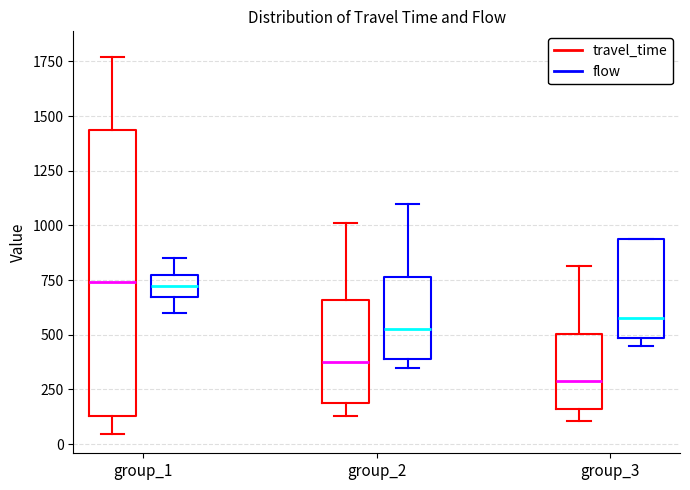

Reading left to right, transcribe this box plot: for each box, give where its median line is, the range the box spans, and where its two whiskers end, as read against the y-axis. The values are not printed on the chart, so give them approximately, as read against the axis.

group_1 (travel_time): median 750, box 150 to 1450, whiskers 50 to 1750
group_1 (flow): median 750, box 700 to 800, whiskers 600 to 850
group_2 (travel_time): median 400, box 200 to 650, whiskers 150 to 1000
group_2 (flow): median 550, box 400 to 750, whiskers 350 to 1100
group_3 (travel_time): median 300, box 150 to 500, whiskers 100 to 800
group_3 (flow): median 600, box 500 to 950, whiskers 450 to 950